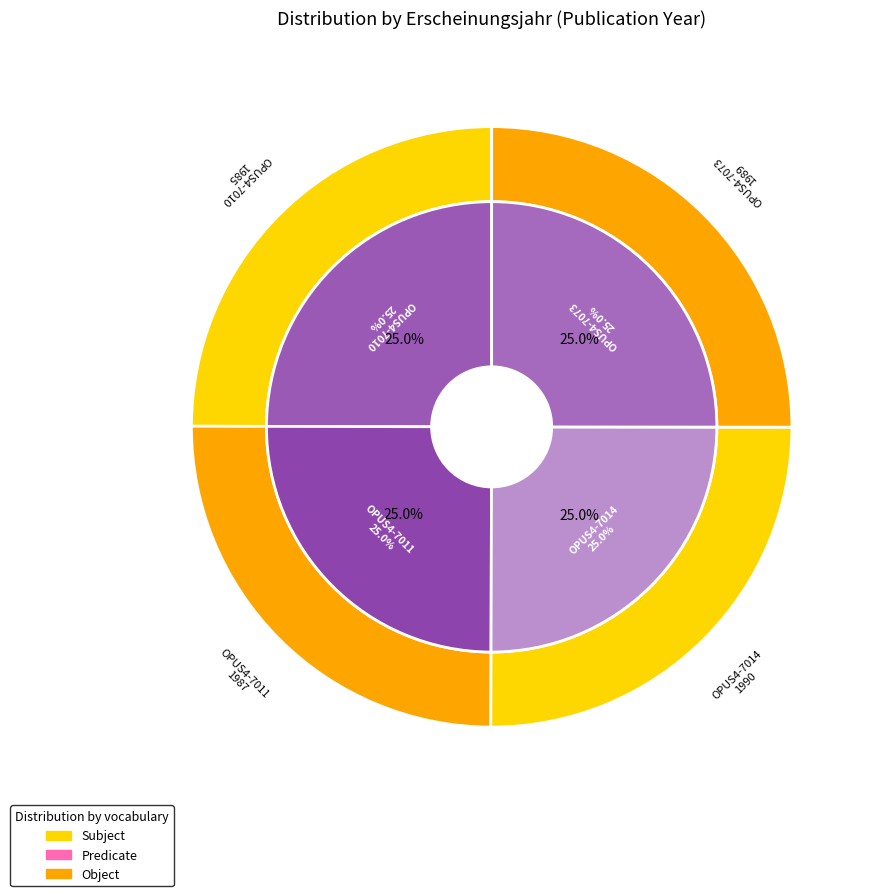

To the nearest percent, what portion does OPUS4-7011 represent?

25%